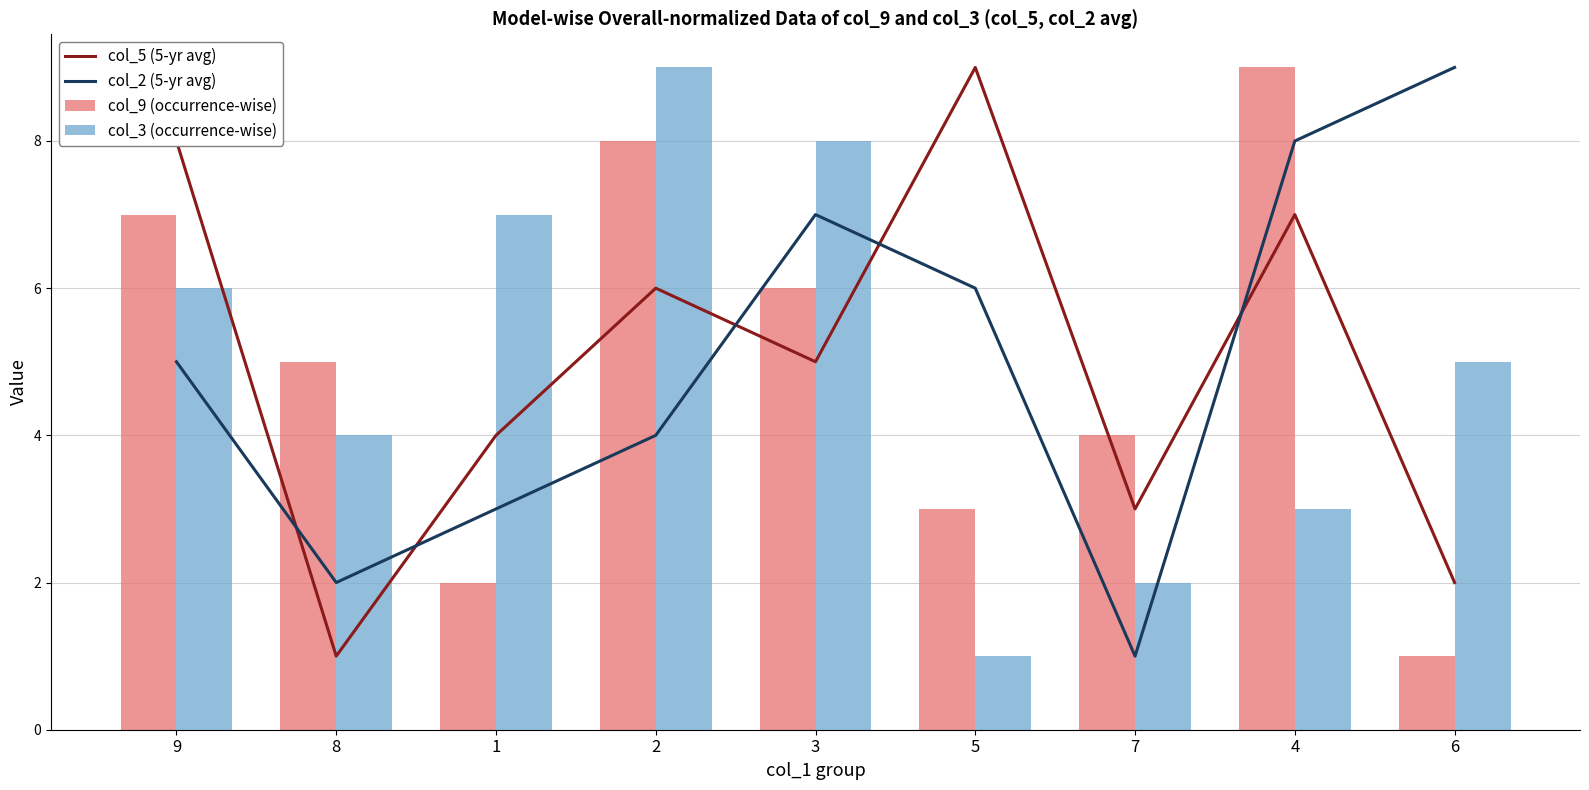

How many data points in col_5 (5-yr avg) are less than 5?

4